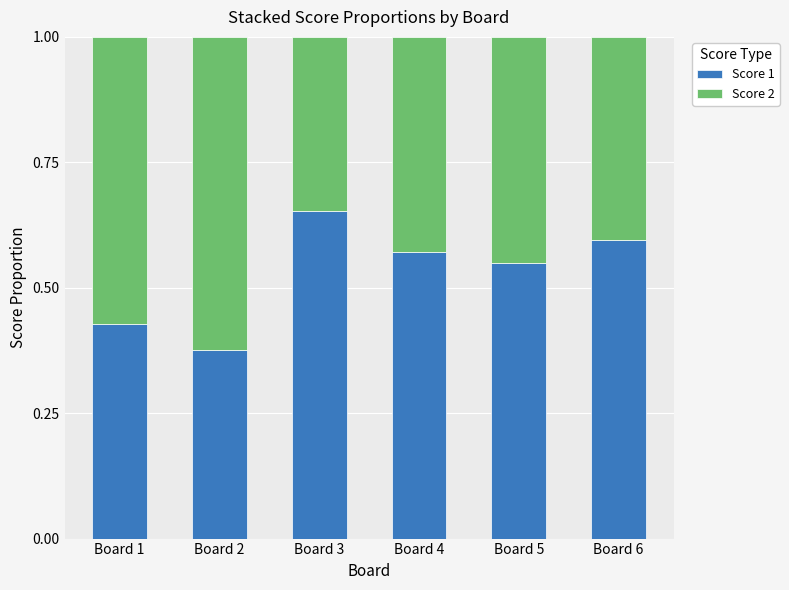

Where is Score 1 nearest to the value 0?

Board 2